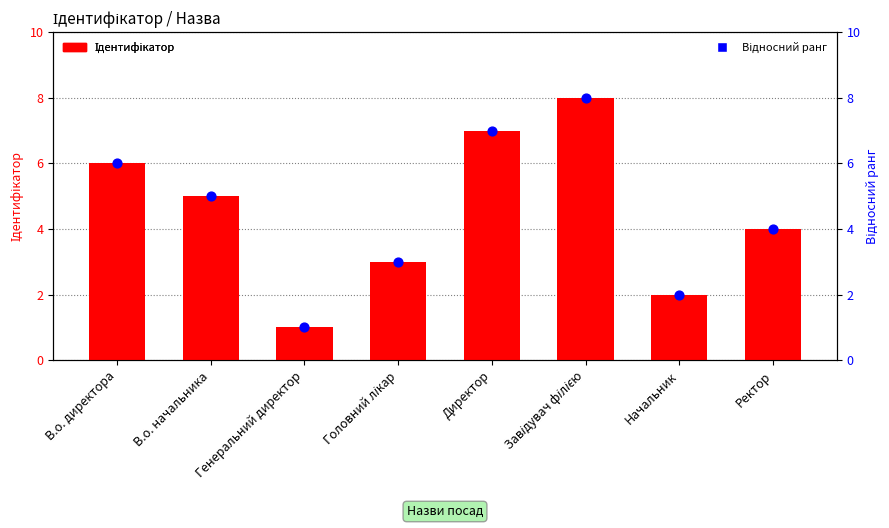

Is the value of Відносний ранг at Завідувач філією greater than the value of Ідентифікатор at В.о. директора?

Yes